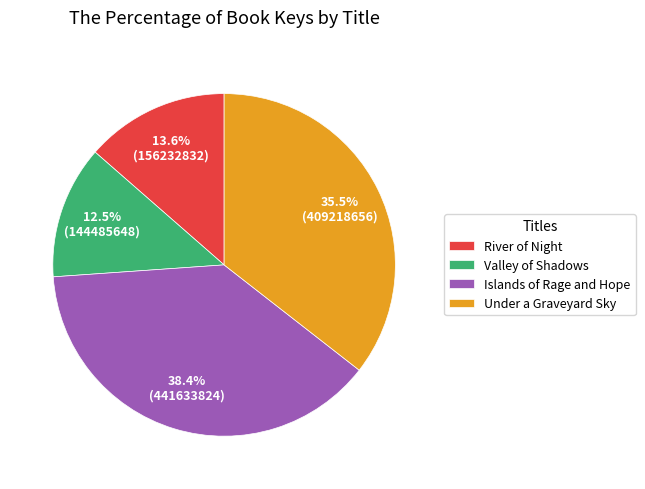

To the nearest percent, what is the average slice percentage?

25%